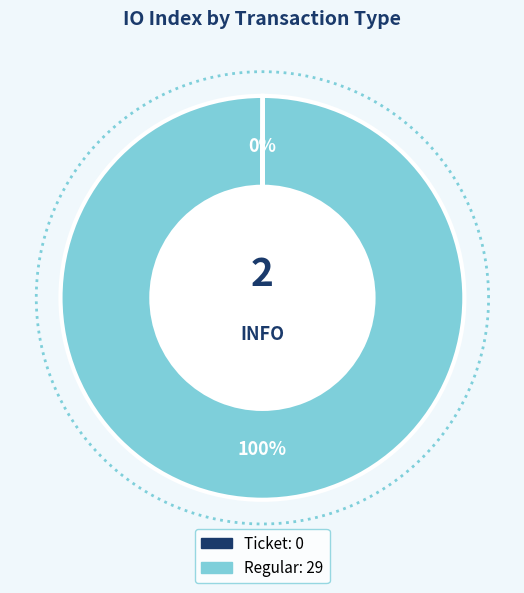

Combined, do Regular (io_index=29) and Ticket (io_index=0) account for over 50%?

Yes